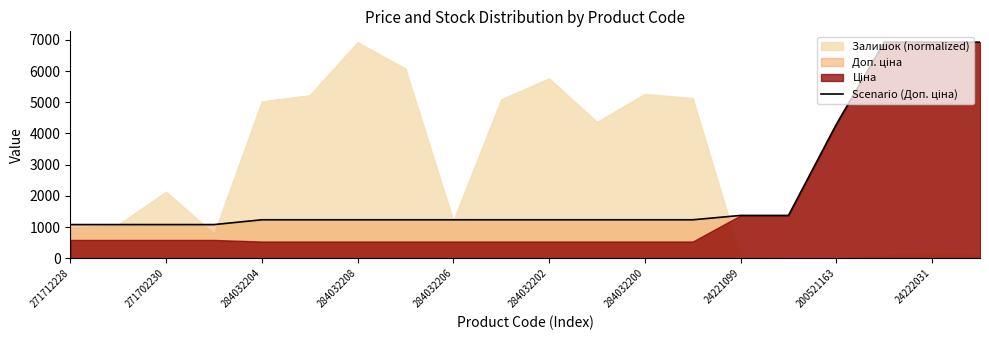

Reading right to left, what are all the values shown in this chart?

6925.7	6925.7	6925.7	4295.0	1375.0	1375.0	1235.4	1235.4	1235.4	1235.4	1235.4	1235.4	1235.4	1235.4	1235.4	1235.4	1081.7	1081.7	1081.7	1081.7